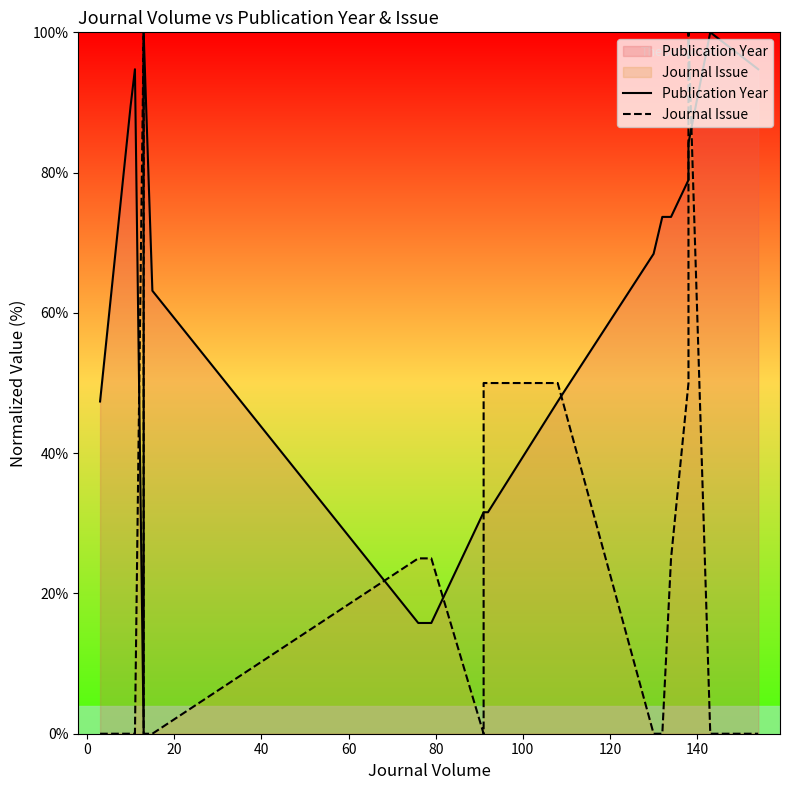

How many interior local peaks does the Publication Year series have?

2